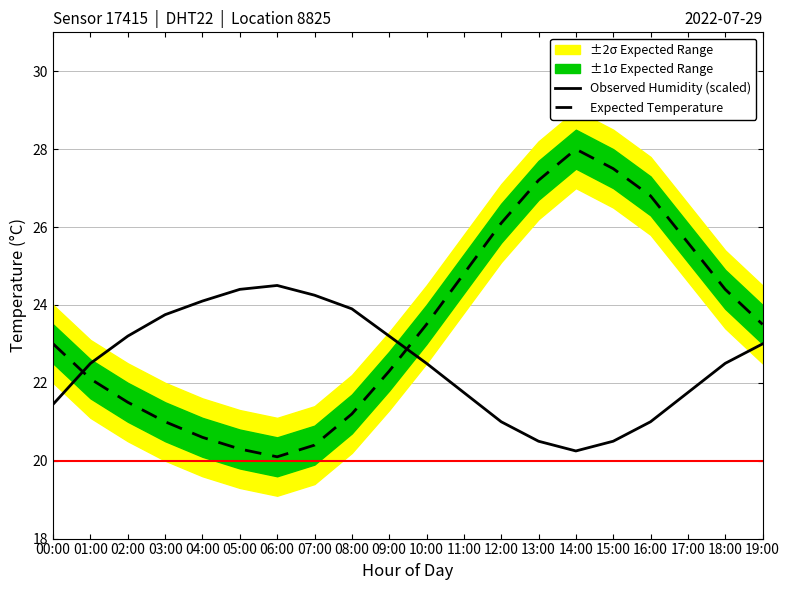

Where is the first local maximum for Expected Temperature?

14:00